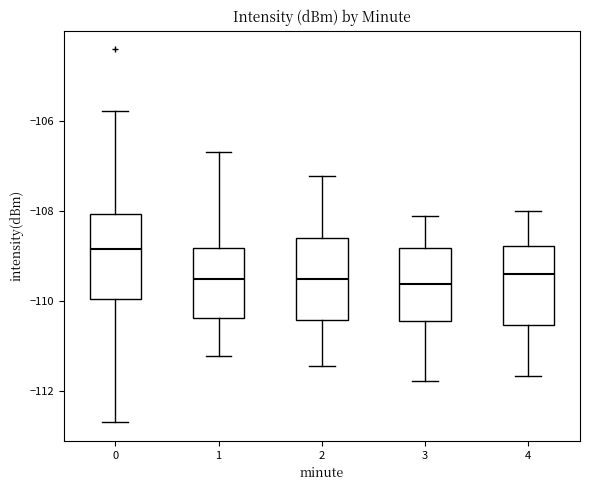

Reading left to right, read every box against the y-axis: the position of its median line, the range the box covers, and the ends of its whiskers. The values are not printed on the chart, so give them approximately, as read against the axis.

0: median -108.8, box -110.0 to -108.0, whiskers -112.8 to -105.8
1: median -109.6, box -110.4 to -108.8, whiskers -111.2 to -106.6
2: median -109.6, box -110.4 to -108.6, whiskers -111.4 to -107.2
3: median -109.6, box -110.4 to -108.8, whiskers -111.8 to -108.2
4: median -109.4, box -110.6 to -108.8, whiskers -111.6 to -108.0